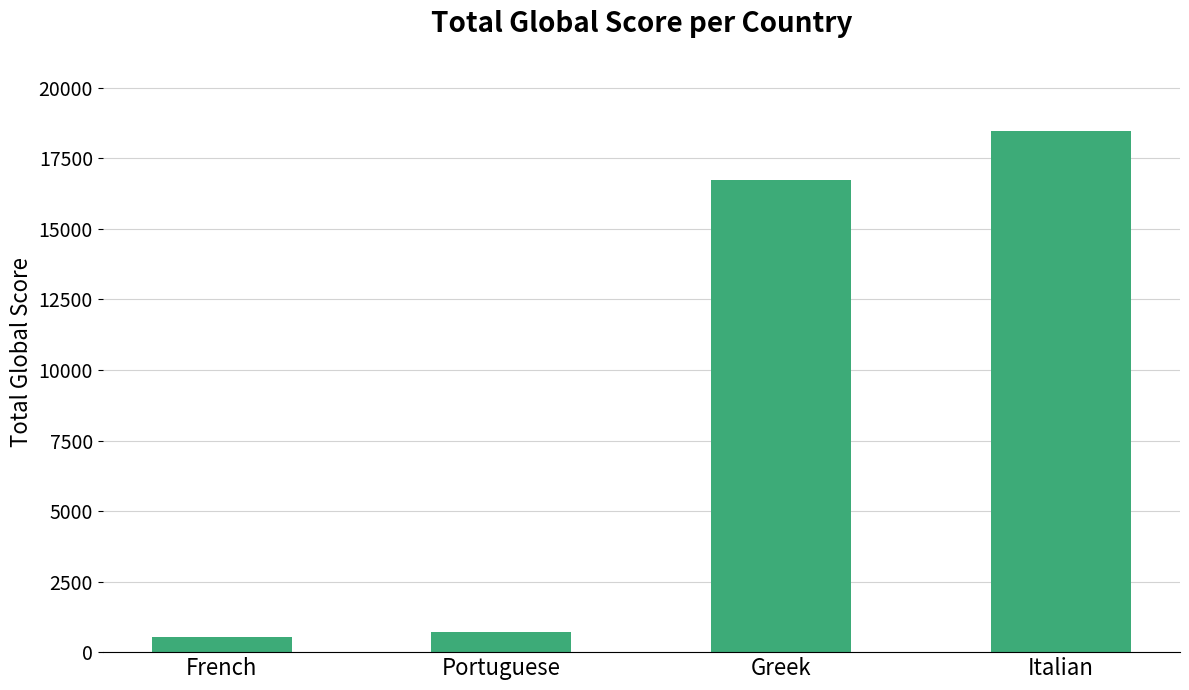

List the labels in order of value, largest first.

Italian, Greek, Portuguese, French